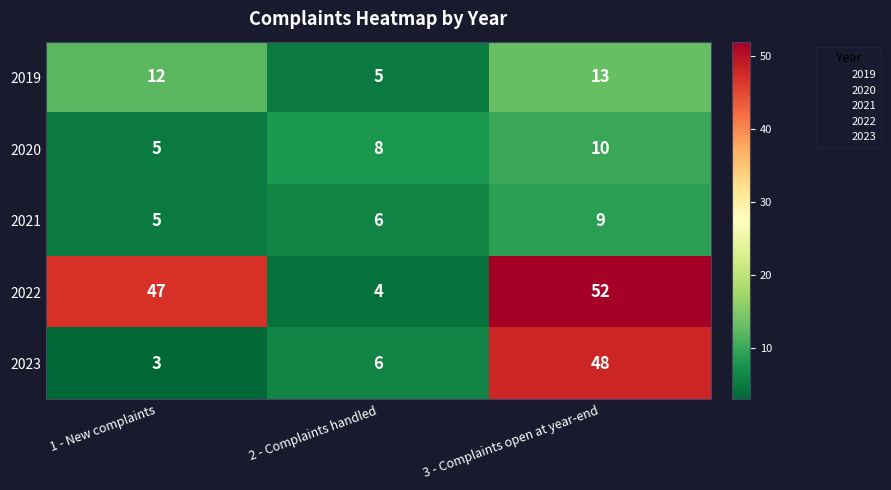

Where is 2023 nearest to the value 25?

2 - Complaints handled